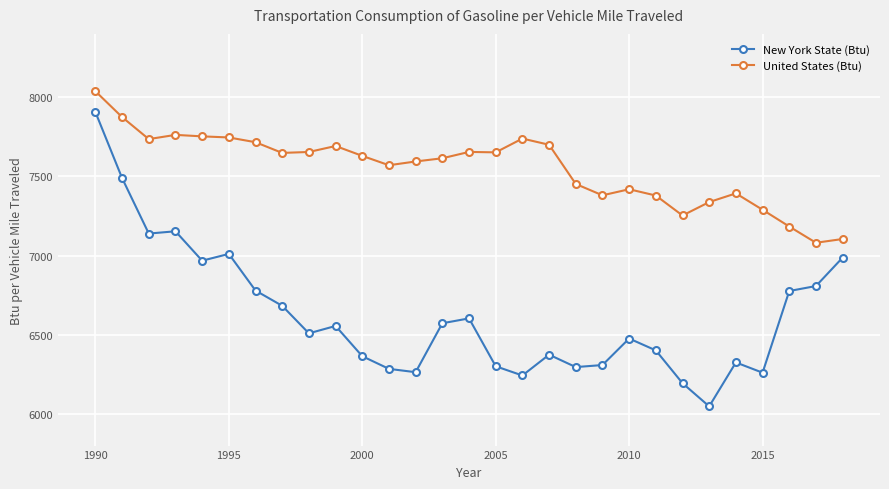

How many series are shown in this chart?

2